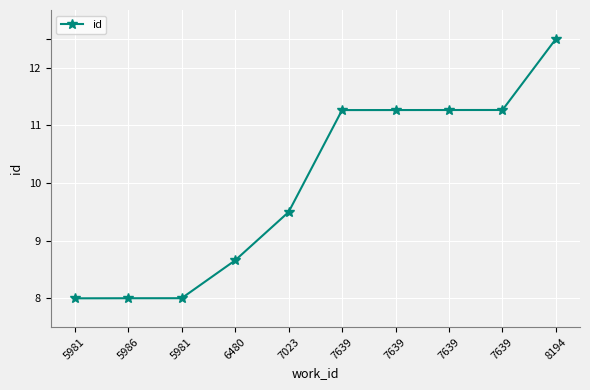

How many data points are above 11?

5